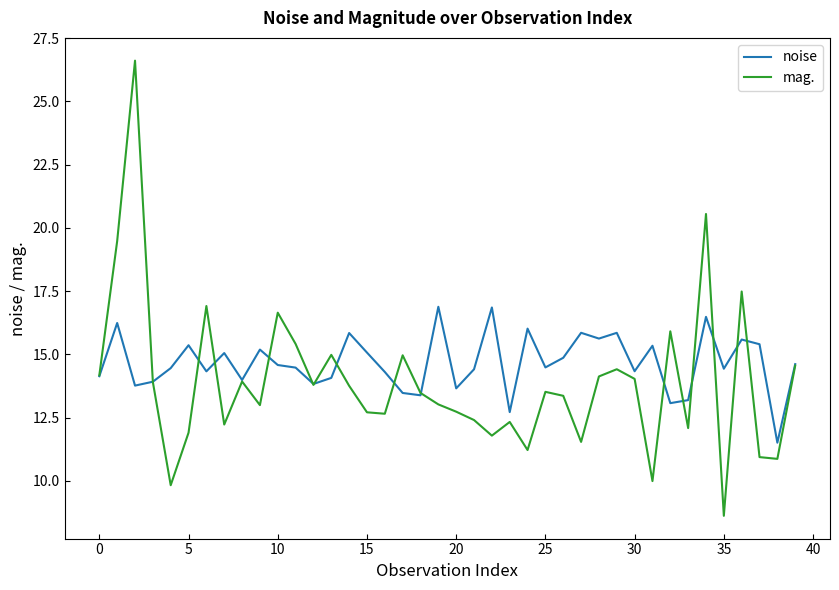

Which series has the largest range (max minus min)?

mag.